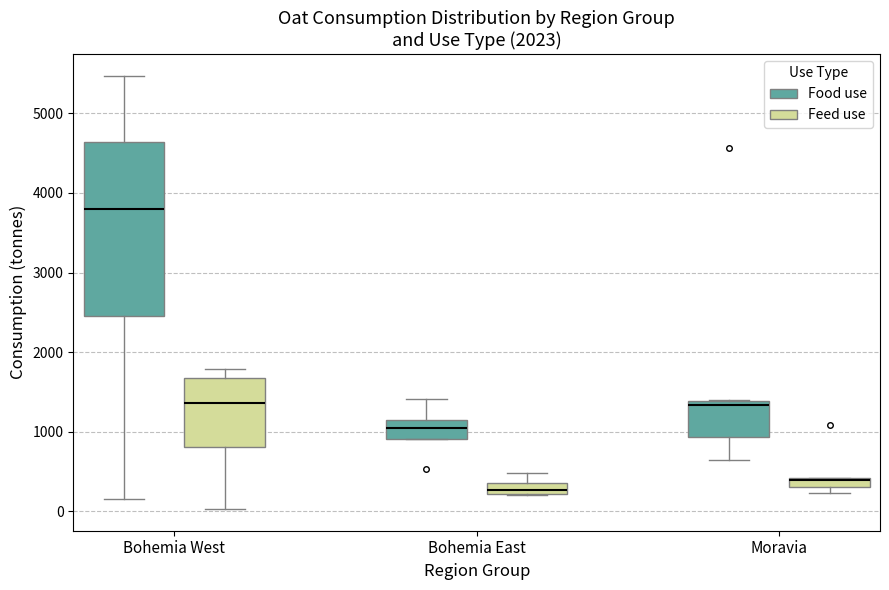

Where does the median line of the box for Bohemia West (Feed use) sit on the y-axis? The values are not printed on the chart, so give them approximately, as read against the axis.

1400